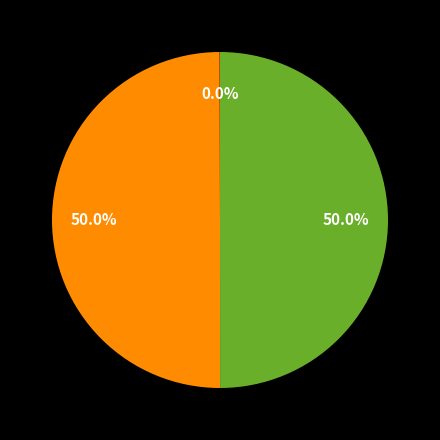

Does any single category account for the majority?

No